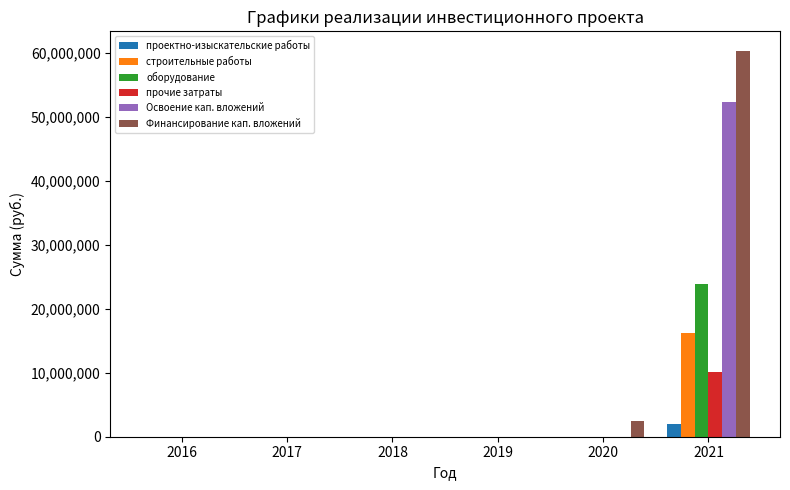

Reading left to right, transcribe all the data shown in this chart.

проектно-изыскательские работы: 0	0	0	0	0	2061799
строительные работы: 0	0	0	0	0	16266945
оборудование: 0	0	0	0	0	23884018
прочие затраты: 0	0	0	0	0	10163249
Освоение кап. вложений: 0	0	0	0	0	52376011
Финансирование кап. вложений: 0	0	0	0	2474159	60377054